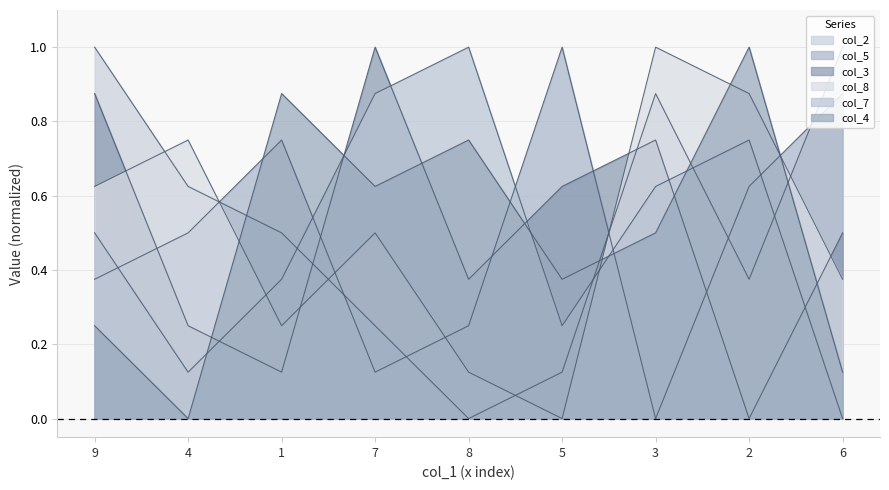

In col_7, how many points are lower than both neighbors (excluding endpoints)?

2